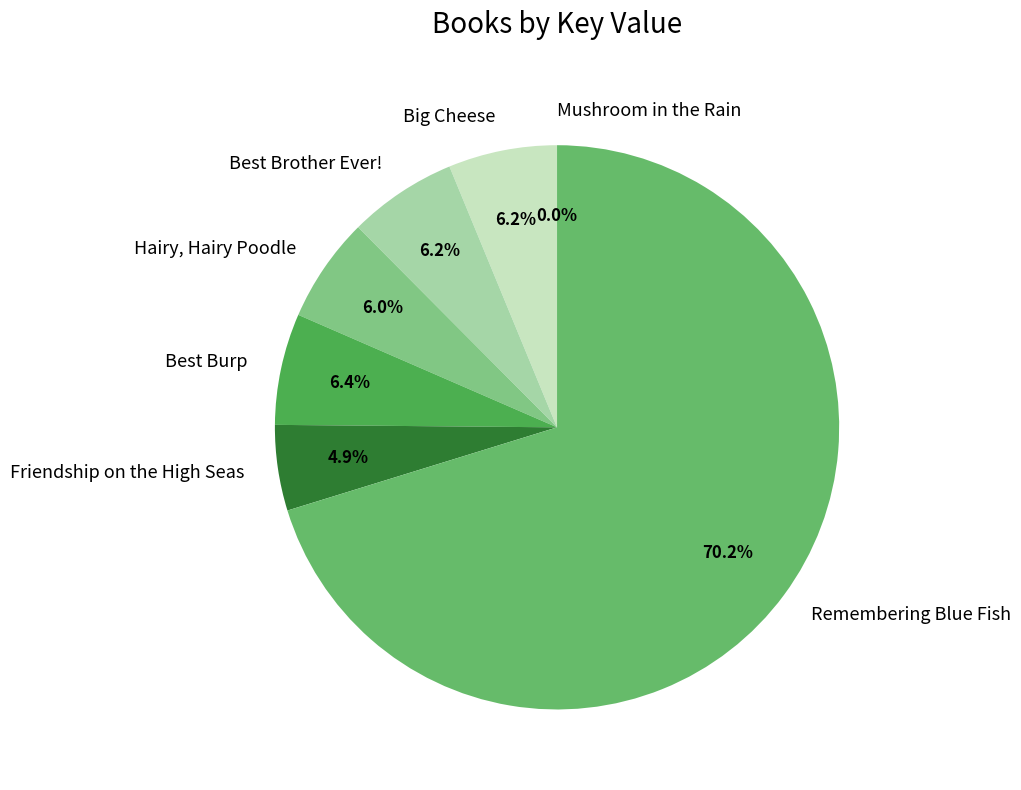

True or false: Friendship on the High Seas accounts for 5% of the total.

True